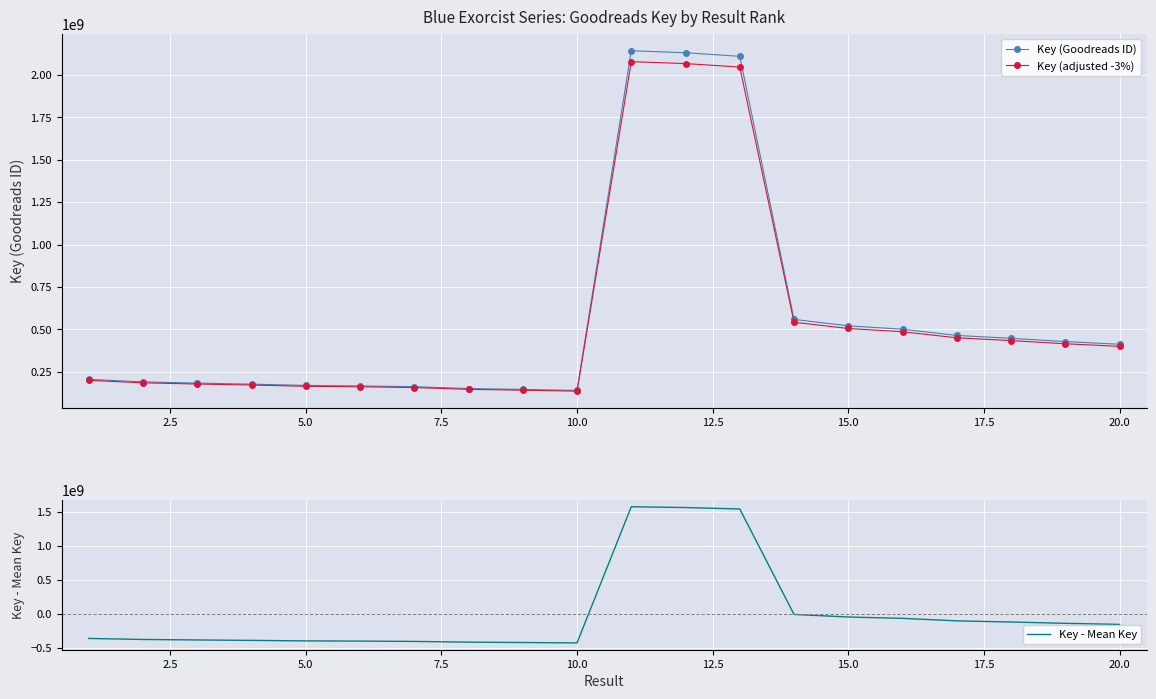

Reading right to left, what are all the values shown in this chart?

Key (Goodreads ID): 412742716.0	428641887.0	447778177.0	464739355.0	501406803.0	521282371.0	559153163.0	2108567429.0	2129690339.0	2141429377.0	140693604.0	146693556.0	151878251.0	162687858.0	167303967.0	170398810.0	177914170.0	183988812.0	191300025.0	206248442.0
Key (adjusted -3%): 400360434.5	415782630.4	434344831.7	450797174.3	486364598.9	505643899.9	542378568.1	2045310406.1	2065799628.8	2077186495.7	136472795.9	142292749.3	147321903.5	157807222.3	162284848.0	165286845.7	172576744.9	178469147.6	185561024.2	200060988.7
Key - Mean Key: -157984239.6	-142085068.6	-122948778.6	-105987600.6	-69320152.6	-49444584.6	-11573792.6	1537840473.4	1558963383.4	1570702421.4	-430033351.6	-424033399.6	-418848704.6	-408039097.6	-403422988.6	-400328145.6	-392812785.6	-386738143.6	-379426930.6	-364478513.6